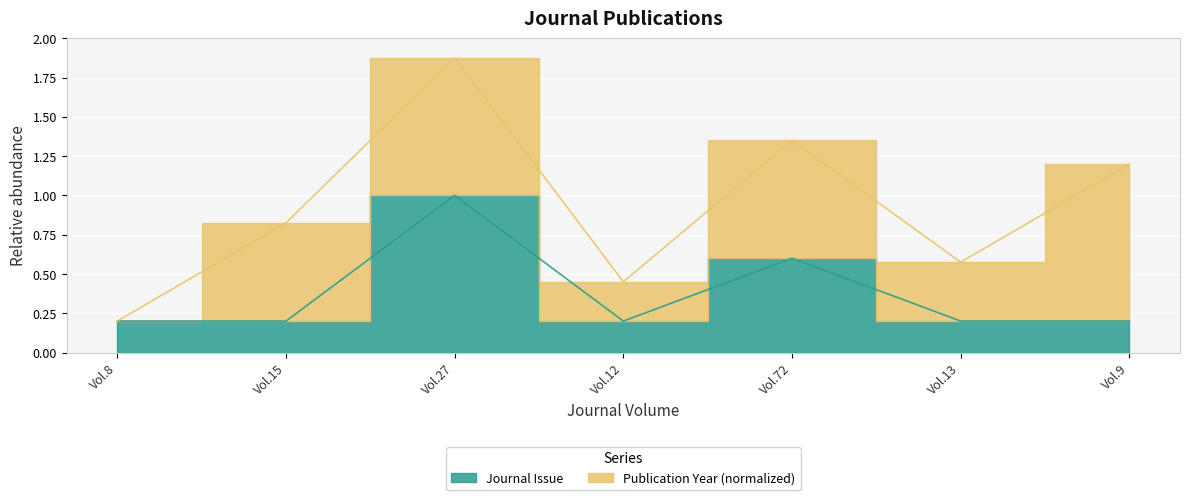

Between Vol.27 and Vol.13, which is larger?

Vol.27